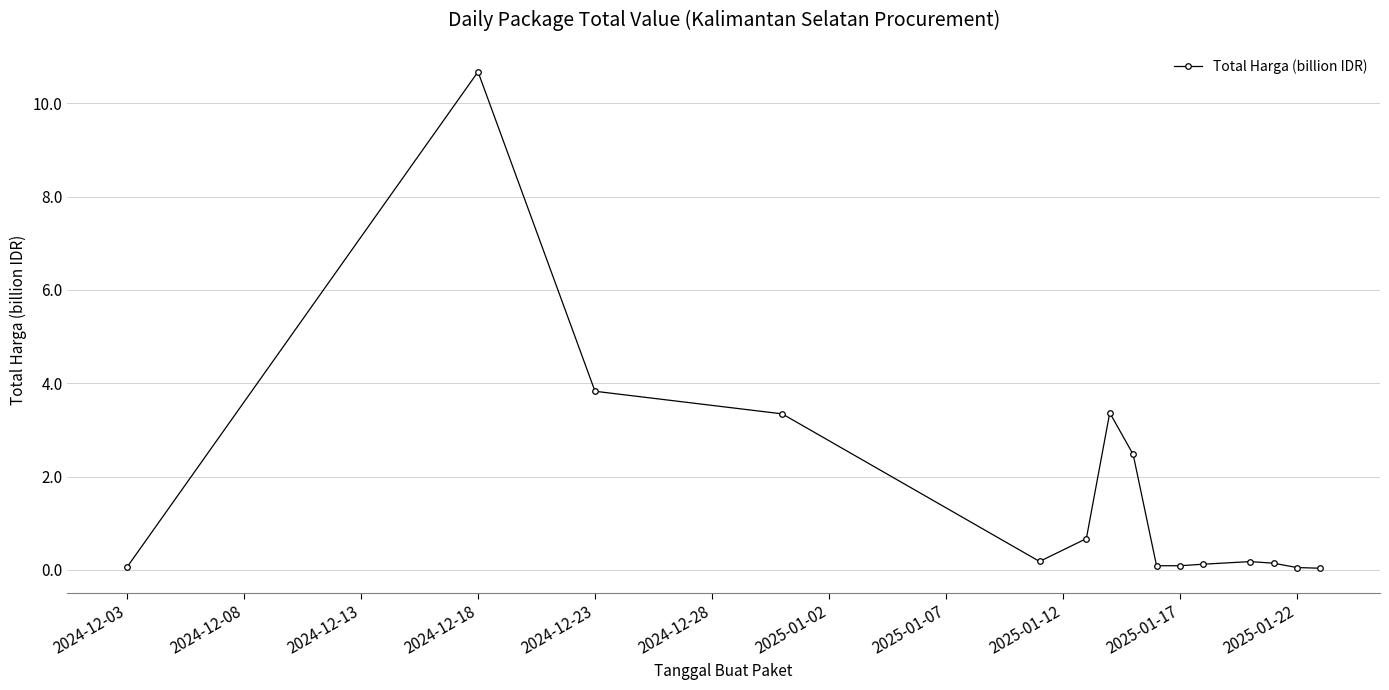

What is the difference between the maximum and second lowest values?

10.6